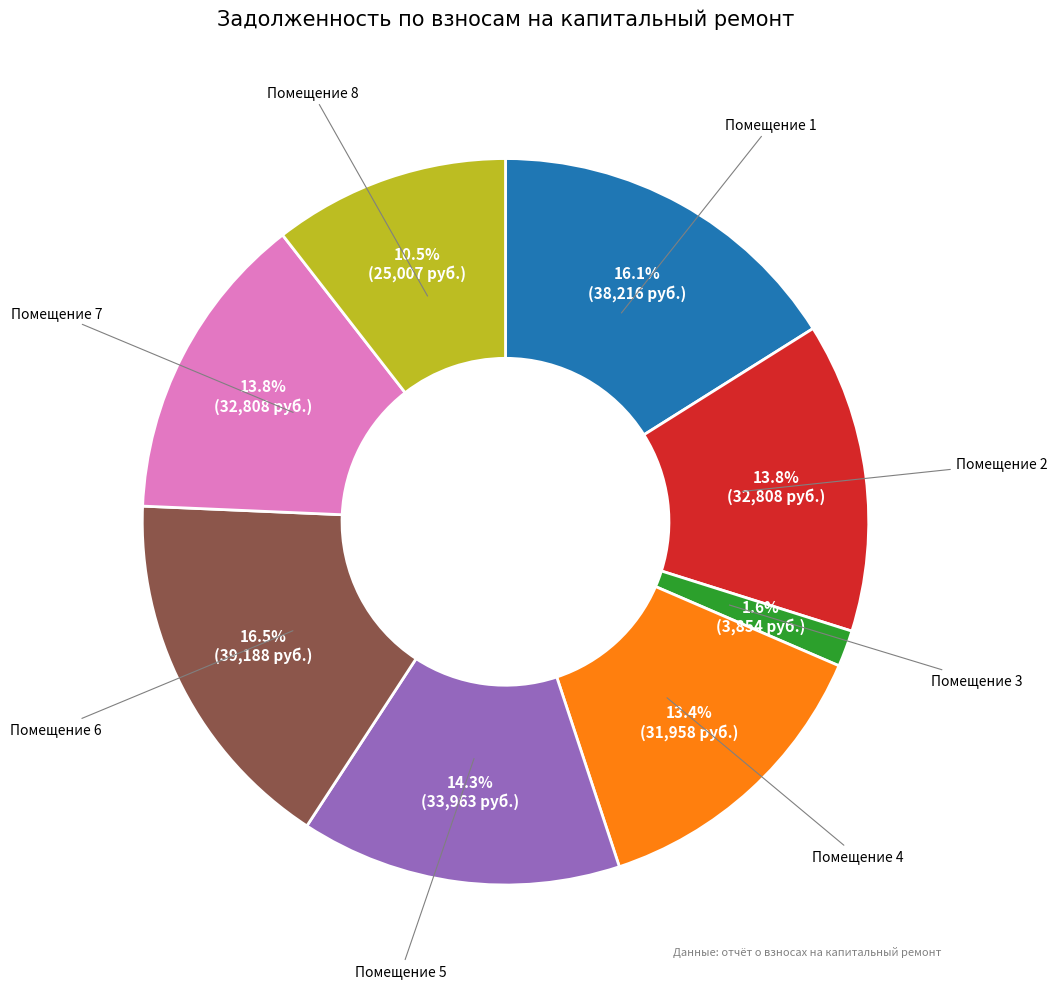

Does any single category account for the majority?

No